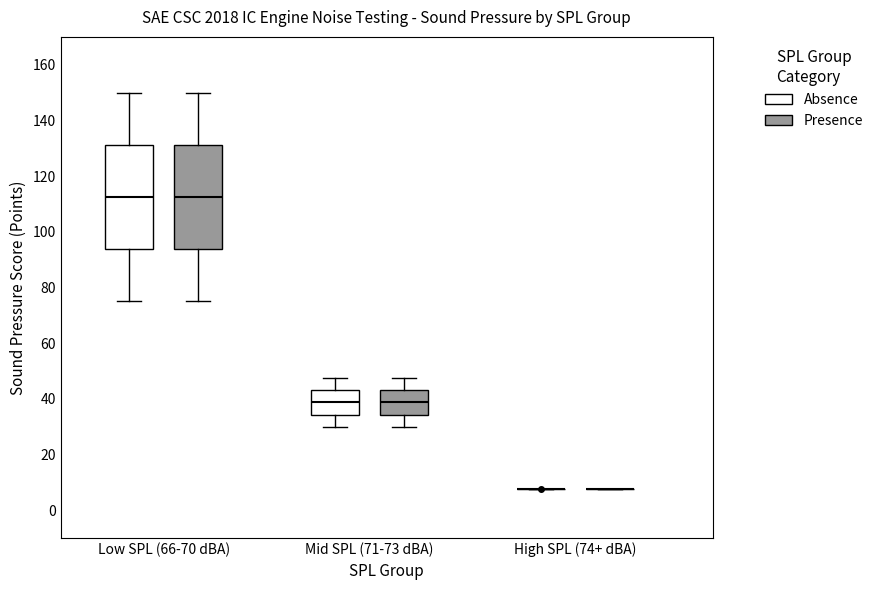

Reading left to right, transcribe this box plot: for each box, give where its median line is, the range the box spans, and where its two whiskers end, as read against the y-axis. The values are not printed on the chart, so give them approximately, as read against the axis.

Low SPL (66-70 dBA) (Absence): median 112, box 94 to 132, whiskers 76 to 150
Low SPL (66-70 dBA) (Presence): median 112, box 94 to 132, whiskers 76 to 150
Mid SPL (71-73 dBA) (Absence): median 38, box 34 to 44, whiskers 30 to 48
Mid SPL (71-73 dBA) (Presence): median 38, box 34 to 44, whiskers 30 to 48
High SPL (74+ dBA) (Absence): box collapsed to a line at 8, whiskers 8 to 8
High SPL (74+ dBA) (Presence): box collapsed to a line at 8, whiskers 8 to 8